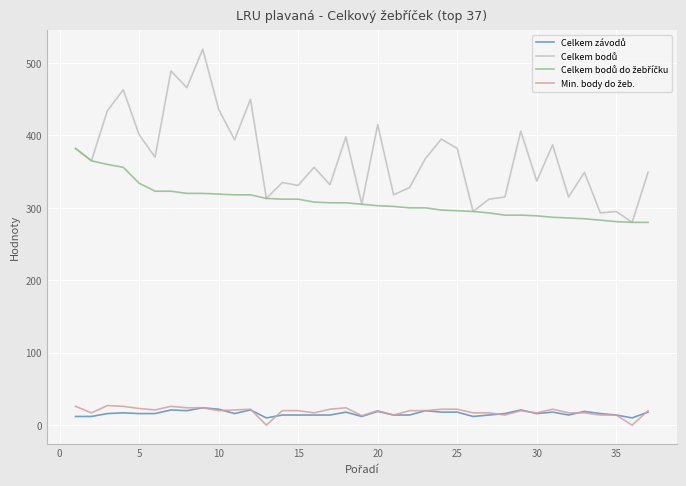

How many categories are shown in the chart?

37